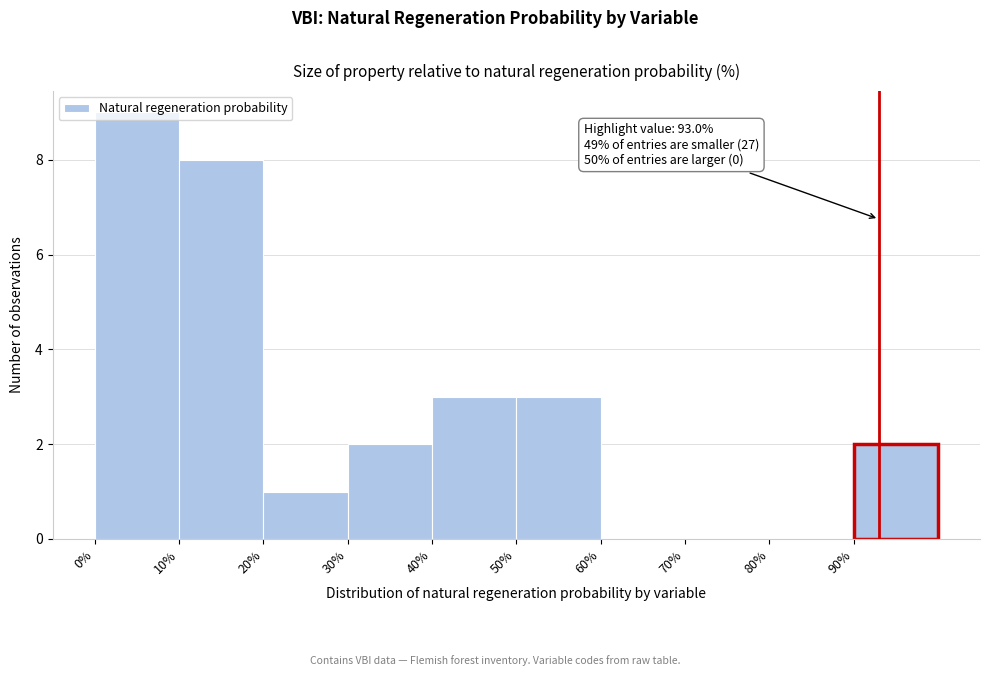

Over which range of the x-axis is the bar tallest?

0 to 10